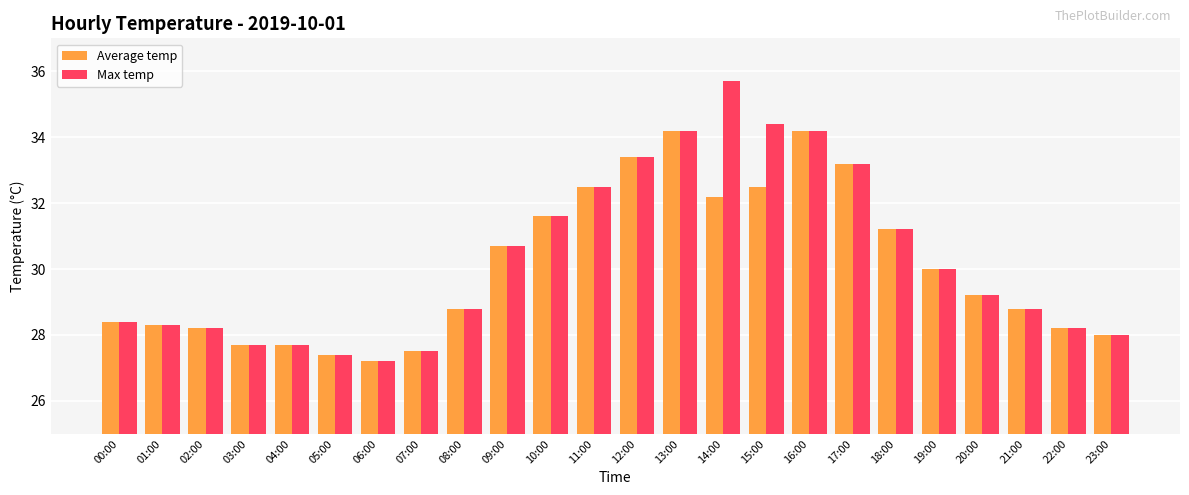

List the series in order of their peak value, lowest first.

Average temp, Max temp